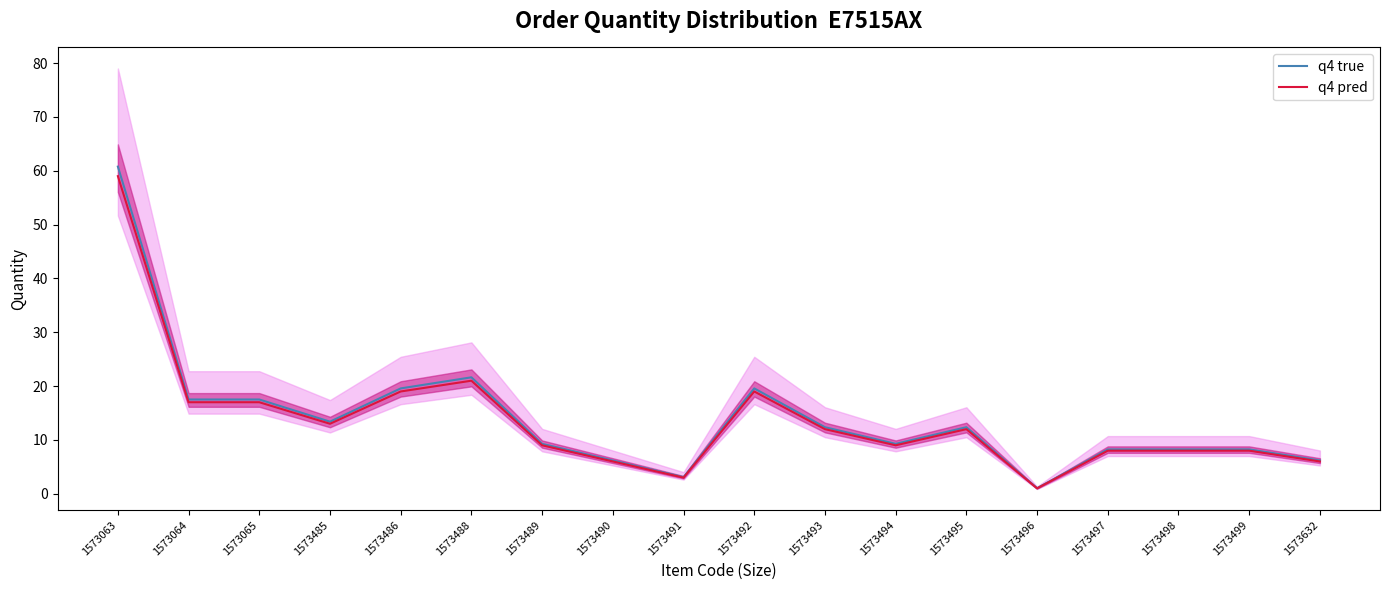

How many data points in q4 true are above 12?

9